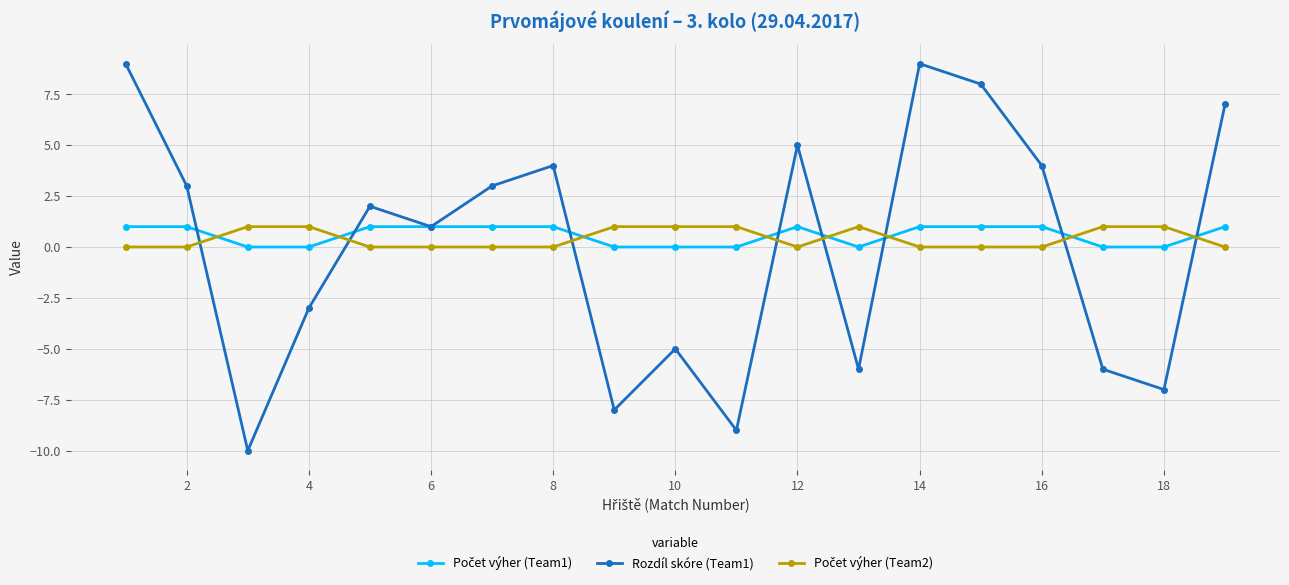

What is the value of the Rozdíl skóre (Team1) point at the 17th from the left?

-6